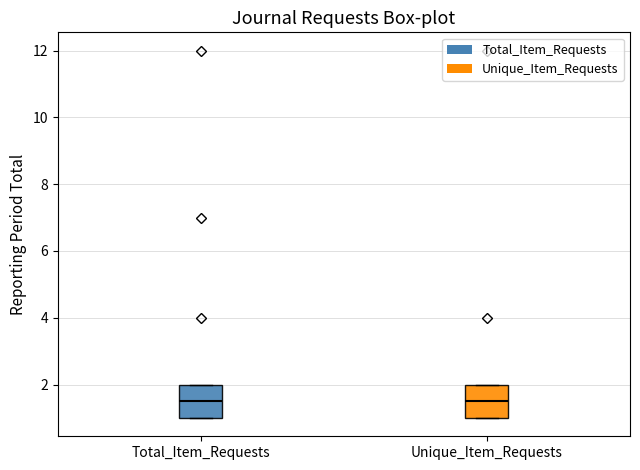

Where is the upper edge of the box for Total_Item_Requests on the y-axis? The values are not printed on the chart, so give them approximately, as read against the axis.

2.0